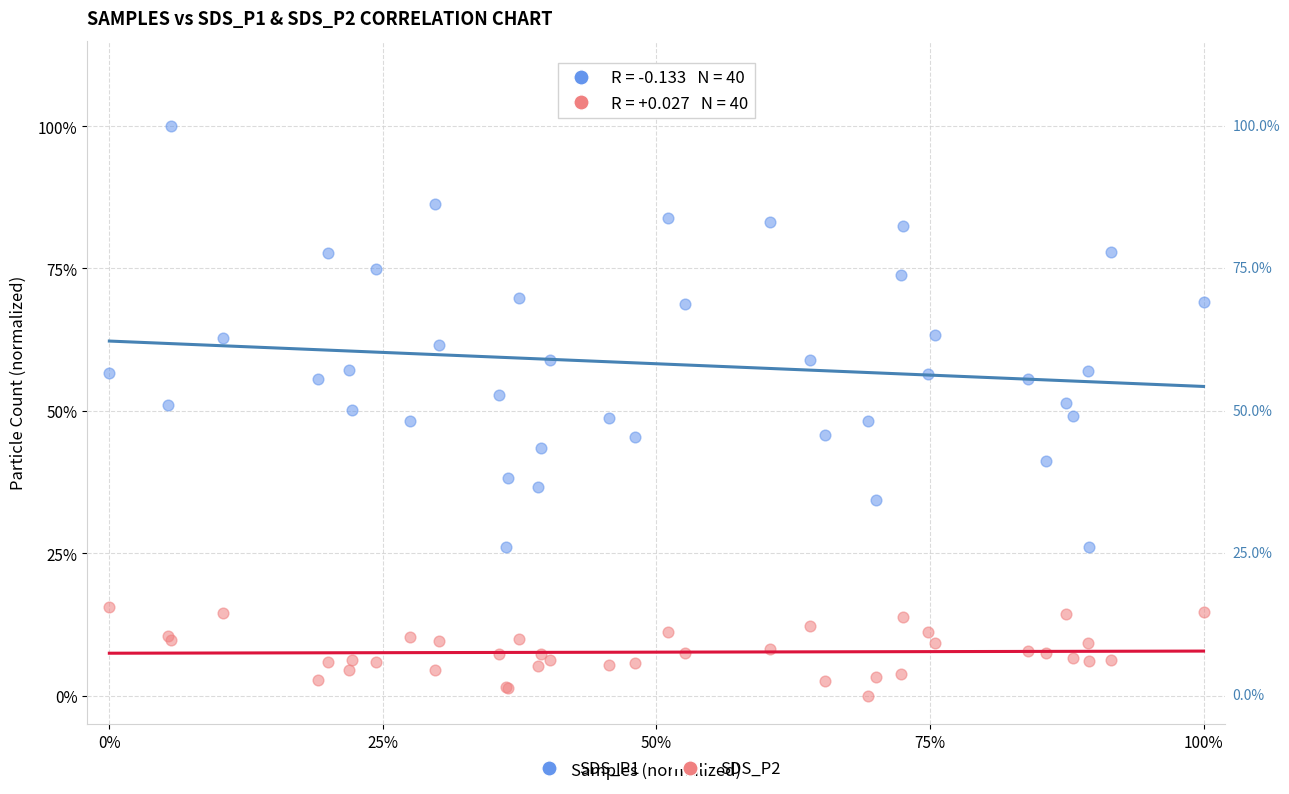

Which series reaches the maximum Y coordinate?

SDS_P1